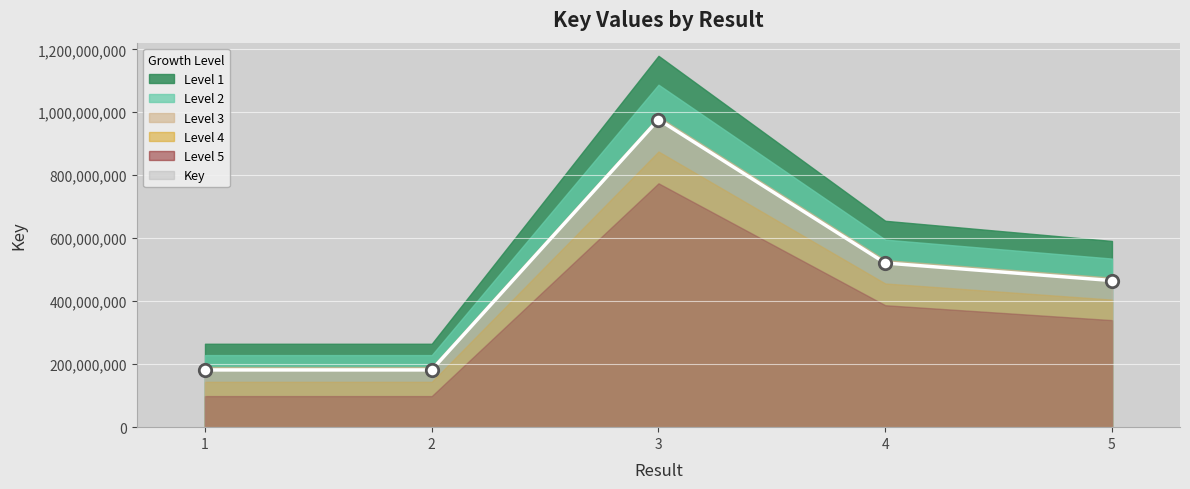

Which has a higher value, 3 or 1?

3